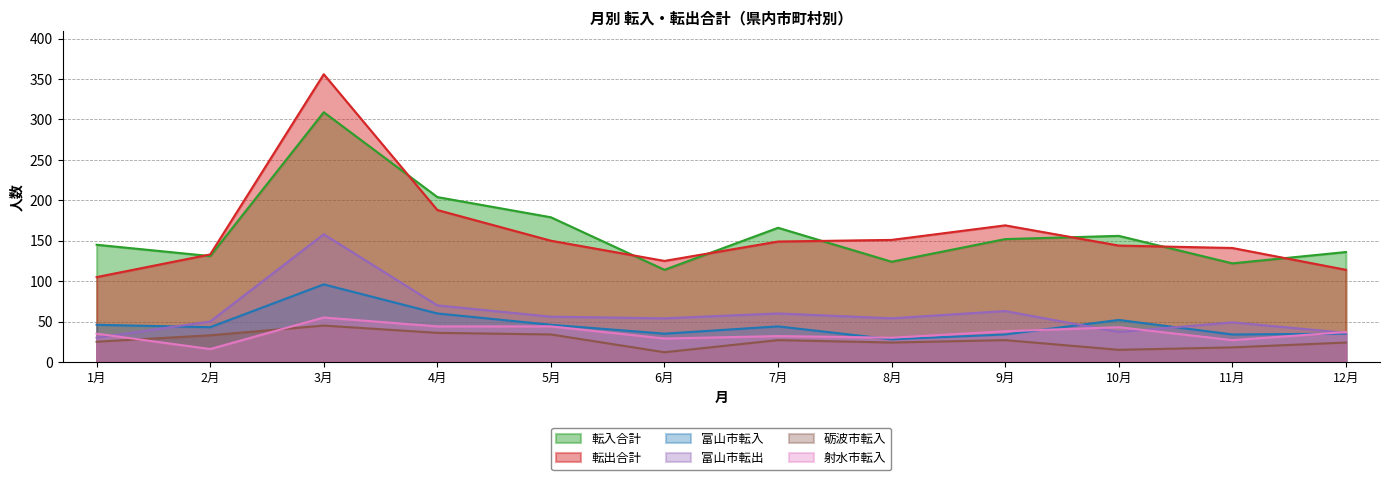

What is the maximum value shown in the chart?

356